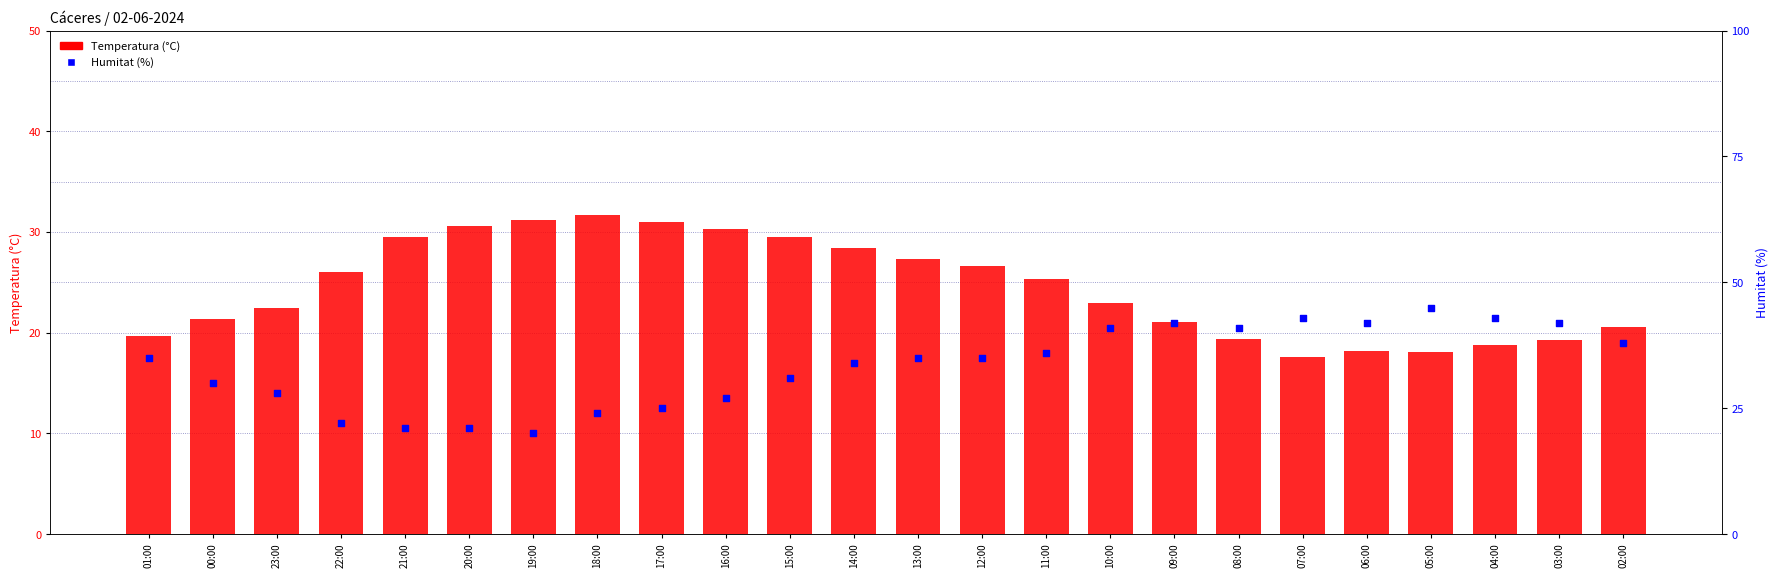

At how many categories does at least one series exceed 23?

24